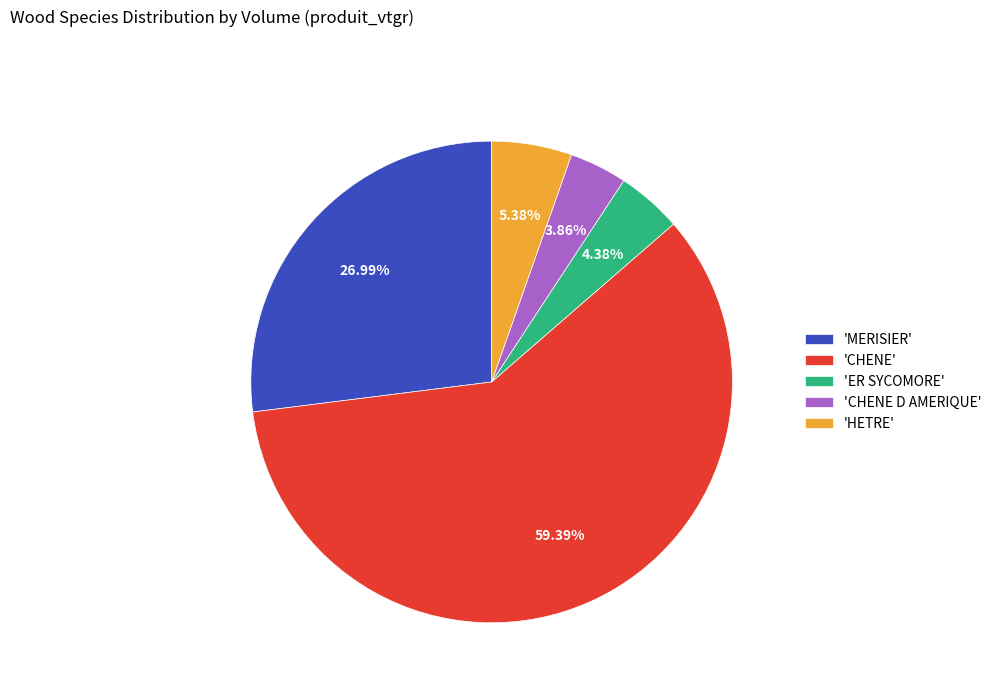

Is there any slice that represents more than half of the pie?

Yes